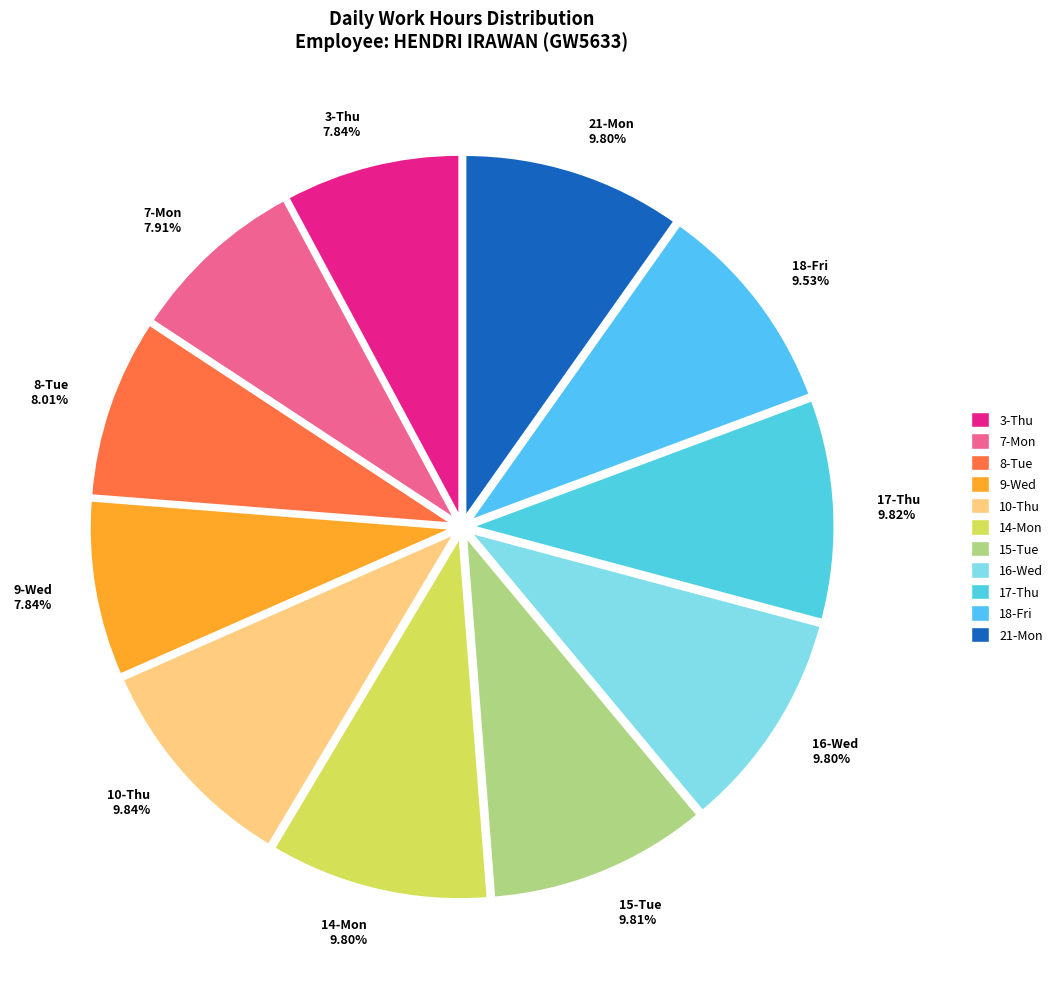

Is the sum of 10-Thu 9.84% and 16-Wed 9.80% greater than half?

No